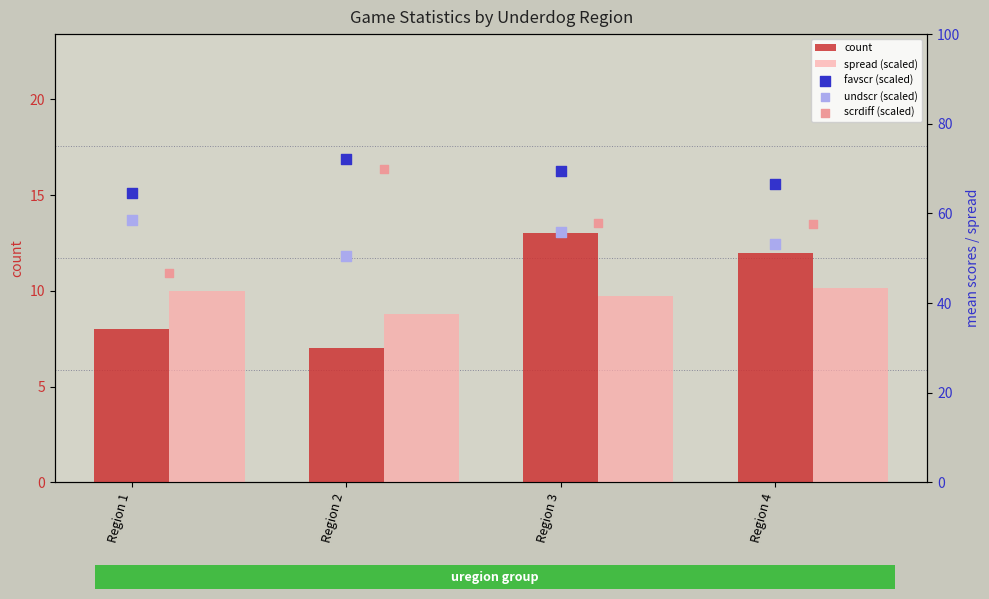

Which series has the largest total across all categories?

favscr (scaled)